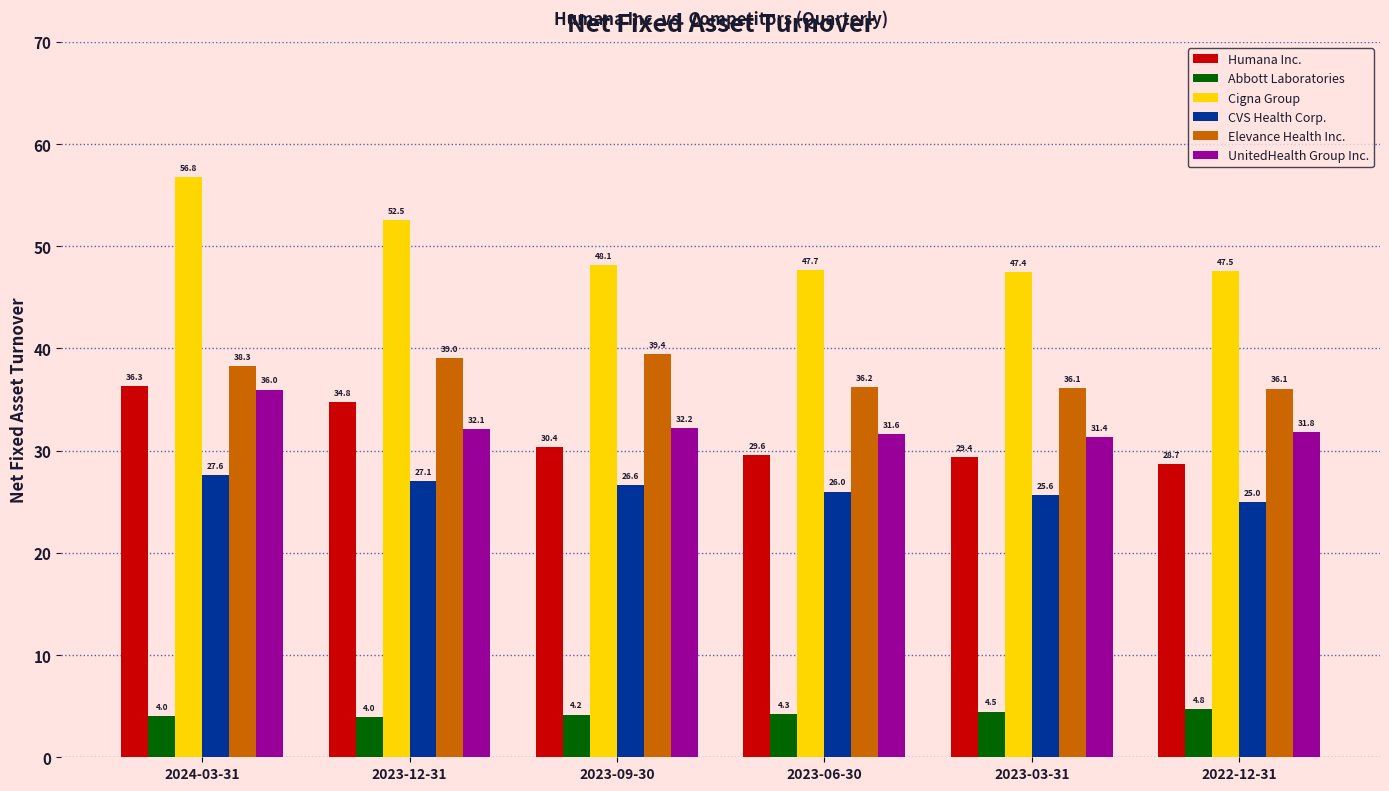

The Elevance Health Inc. series shows 39.0 at 2023-12-31. True or false?

True